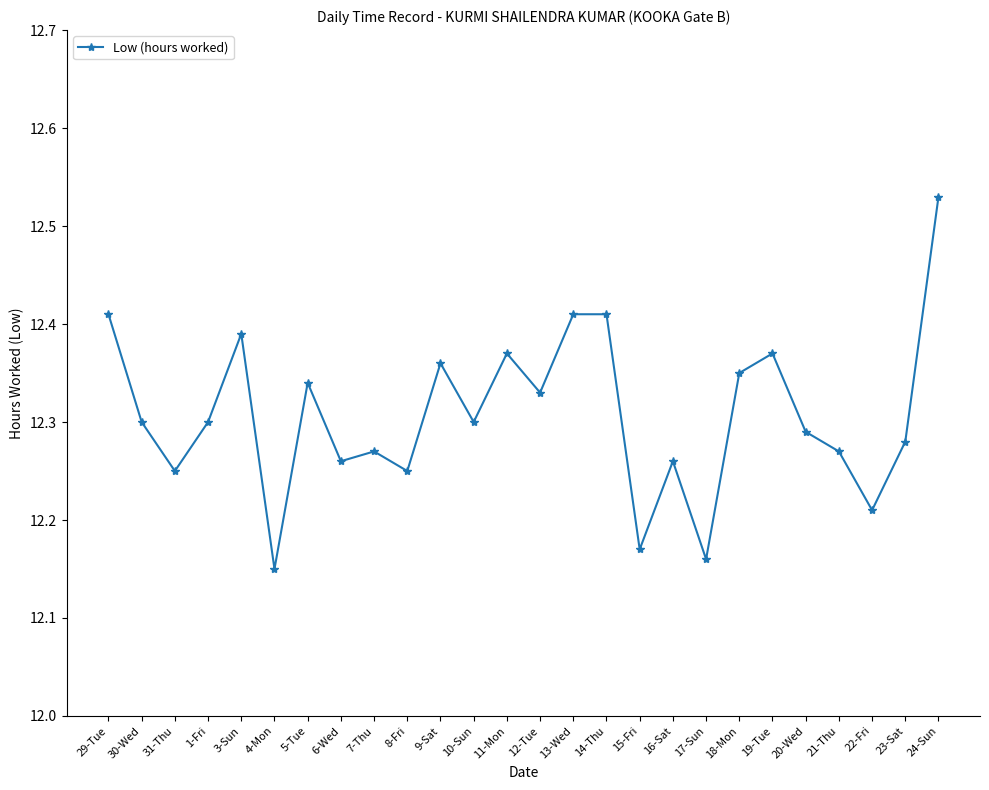

Between 14-Thu and 20-Wed, which is larger?

14-Thu